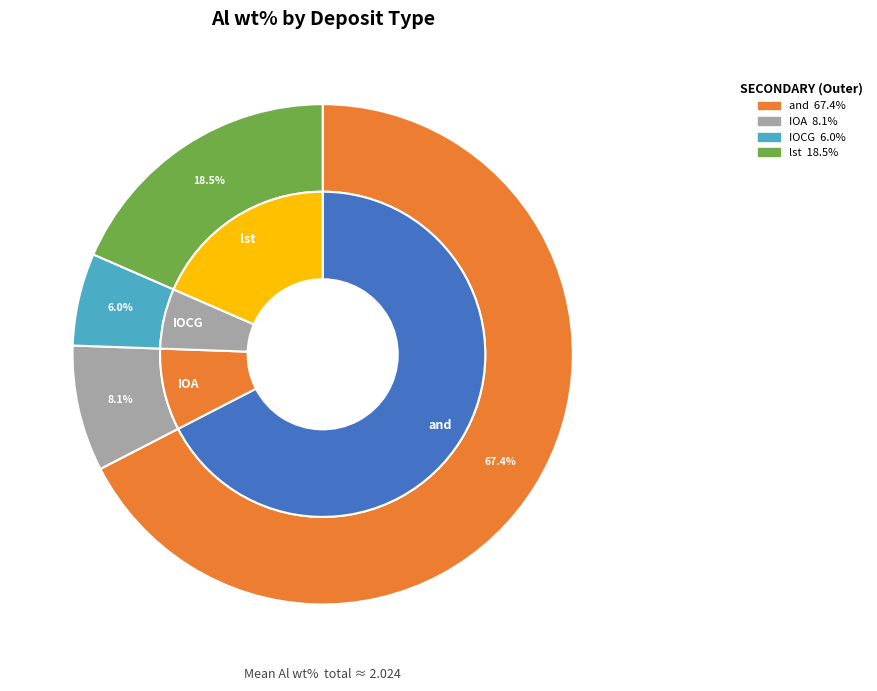

To the nearest percent, what percentage of the pie is IOCG?

7%